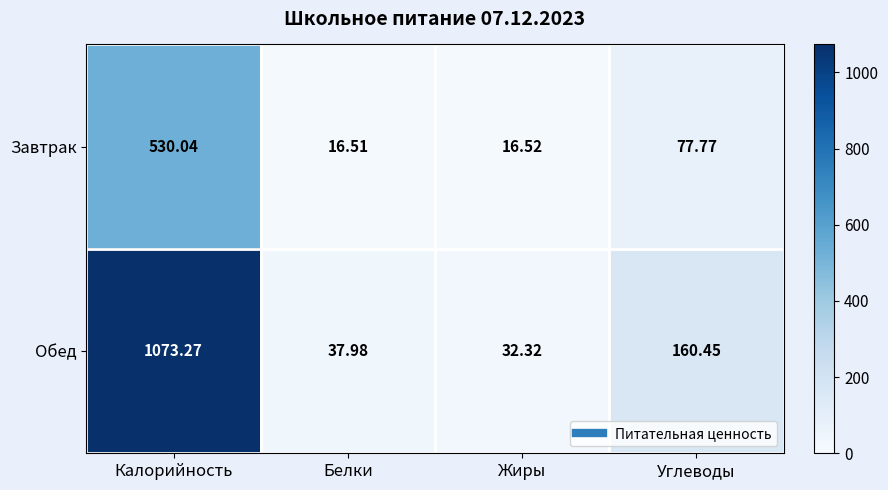

At which label is Завтрак closest to 273?

Углеводы